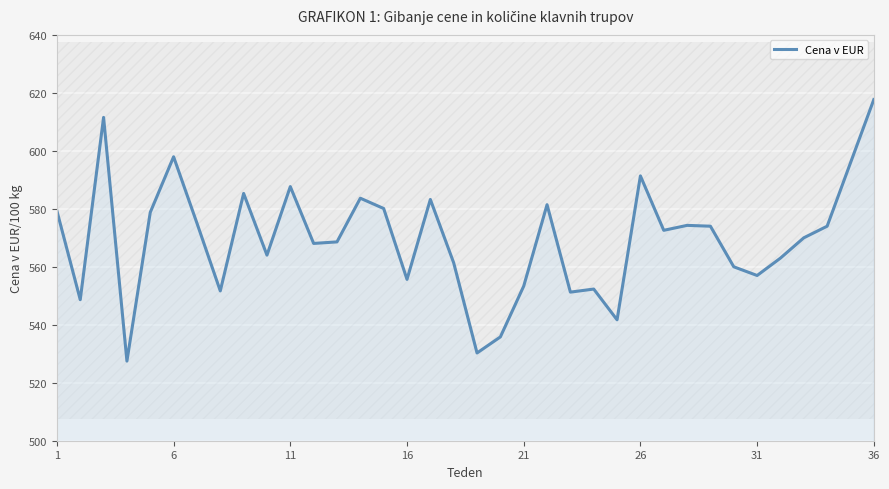

Reading right to left, what are all the values shown in this chart?

617.7	574.0	570.0	563.0	557.0	560.0	574.0	574.3	572.6	591.4	541.7	552.3	551.3	581.4	553.3	535.8	530.3	561.4	583.2	555.7	580.1	583.7	568.6	568.1	587.7	564.0	585.3	551.7	575.1	598.0	578.8	527.5	611.5	548.6	579.3